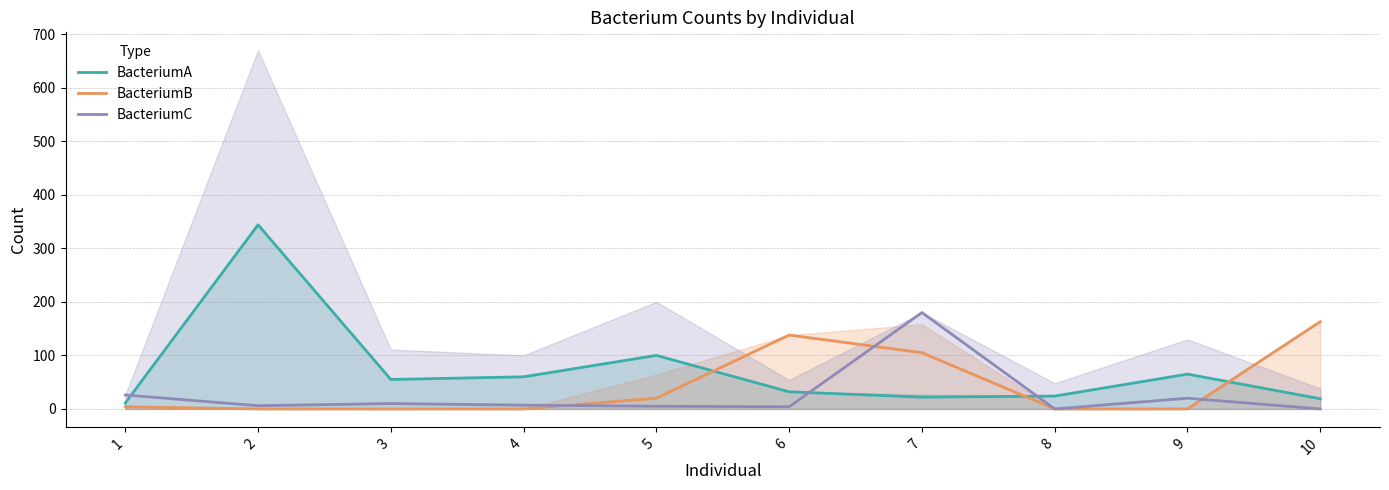

Reading left to right, extract all data points from this chart.

BacteriumA: 1=11	2=344	3=55	4=60	5=100	6=32	7=22	8=24	9=65	10=19
BacteriumB: 1=4	2=0	3=0	4=0	5=20	6=138	7=105	8=0	9=0	10=163
BacteriumC: 1=26	2=6	3=10	4=7	5=5	6=4	7=180	8=0	9=20	10=0